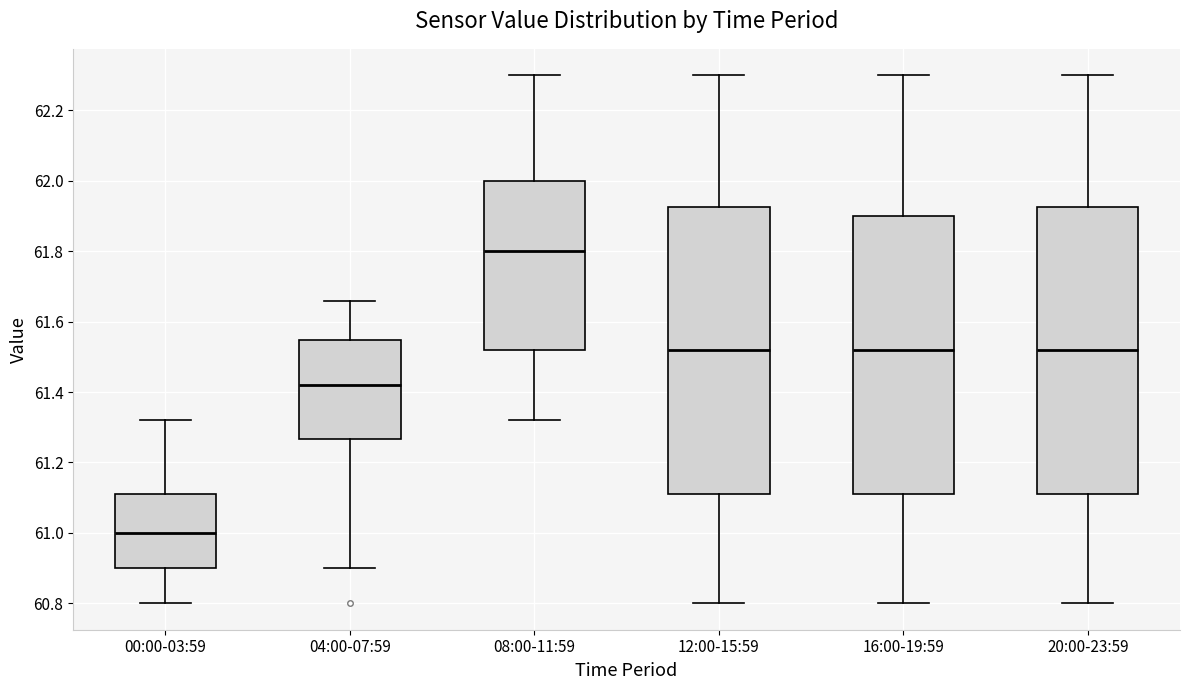

Reading left to right, read every box against the y-axis: the position of its median line, the range the box covers, and the ends of its whiskers. The values are not printed on the chart, so give them approximately, as read against the axis.

00:00-03:59: median 61.00, box 60.90 to 61.12, whiskers 60.80 to 61.32
04:00-07:59: median 61.42, box 61.26 to 61.54, whiskers 60.90 to 61.66
08:00-11:59: median 61.80, box 61.52 to 62.00, whiskers 61.32 to 62.30
12:00-15:59: median 61.52, box 61.12 to 61.92, whiskers 60.80 to 62.30
16:00-19:59: median 61.52, box 61.12 to 61.90, whiskers 60.80 to 62.30
20:00-23:59: median 61.52, box 61.12 to 61.92, whiskers 60.80 to 62.30